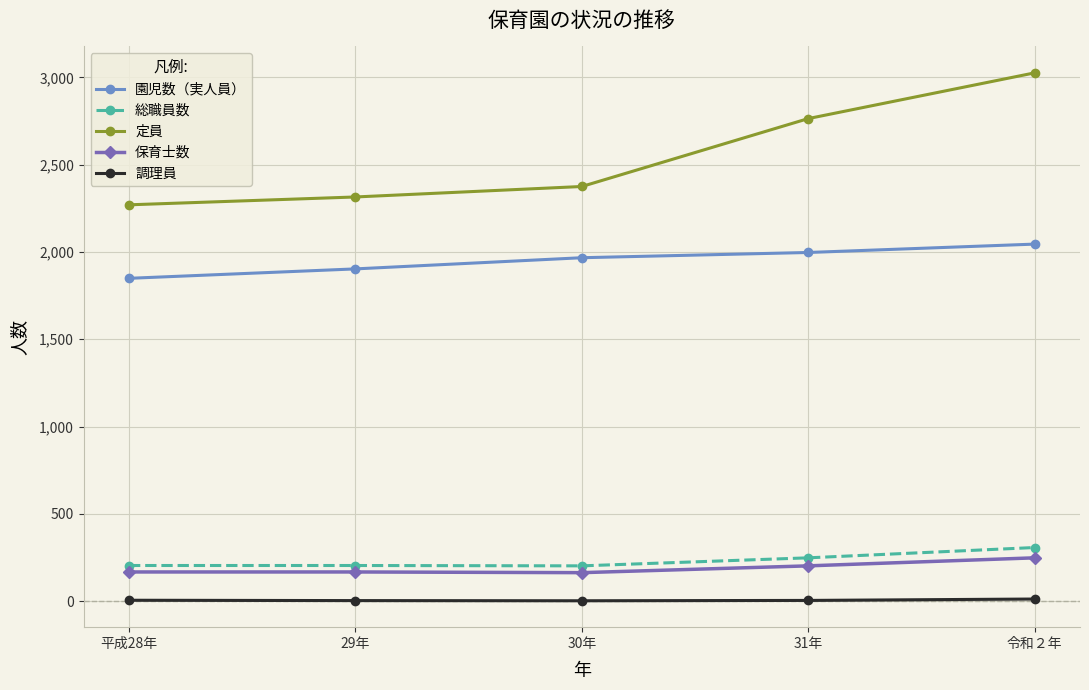

What is the label of the 2nd point from the left?

29年